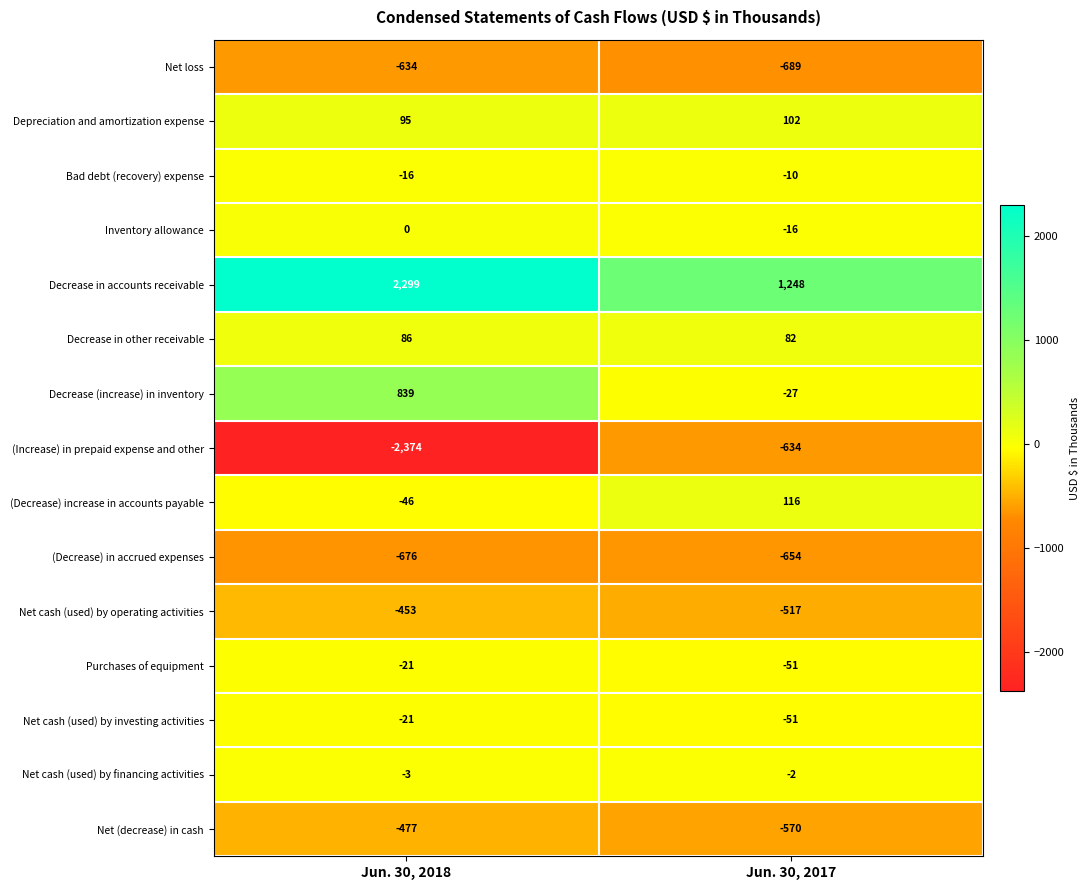

At which category does the chart reach its peak across all series?

Jun. 30, 2018